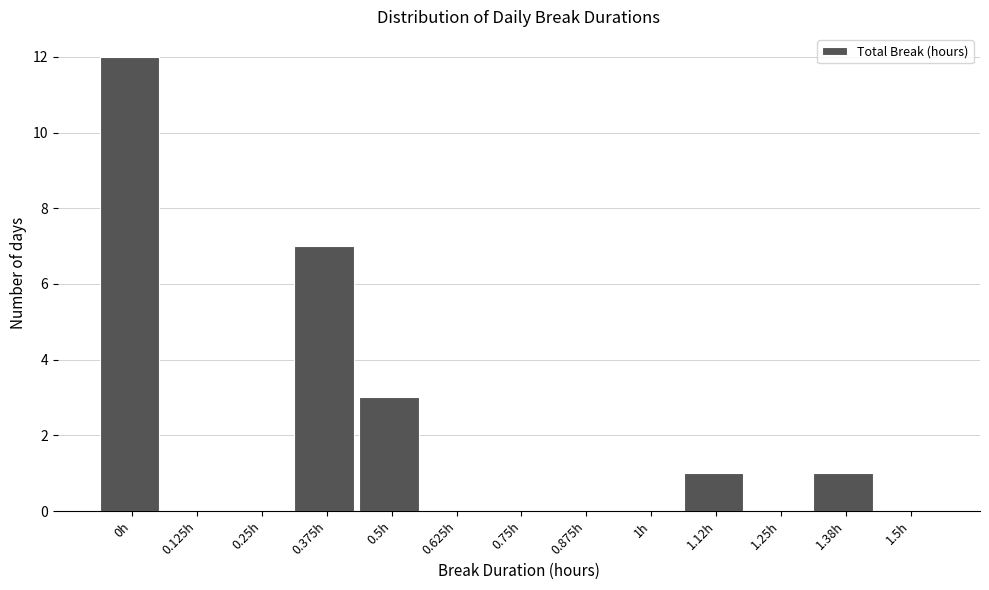

Reading right to left, extract all data points from this chart.

1.5h=0	1.38h=1	1.25h=0	1.12h=1	1h=0	0.875h=0	0.75h=0	0.625h=0	0.5h=3	0.375h=7	0.25h=0	0.125h=0	0h=12